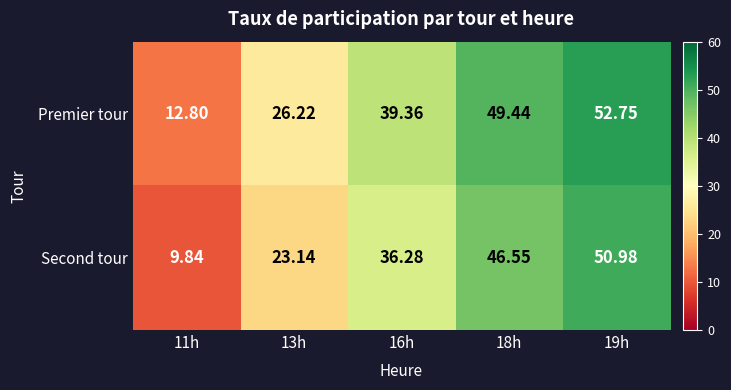

Rank the series at 13h from lowest to highest value.

Second tour, Premier tour